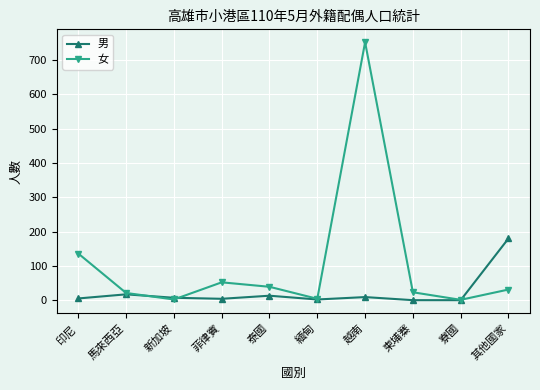

The 男 series shows 267 at 其他國家. True or false?

False